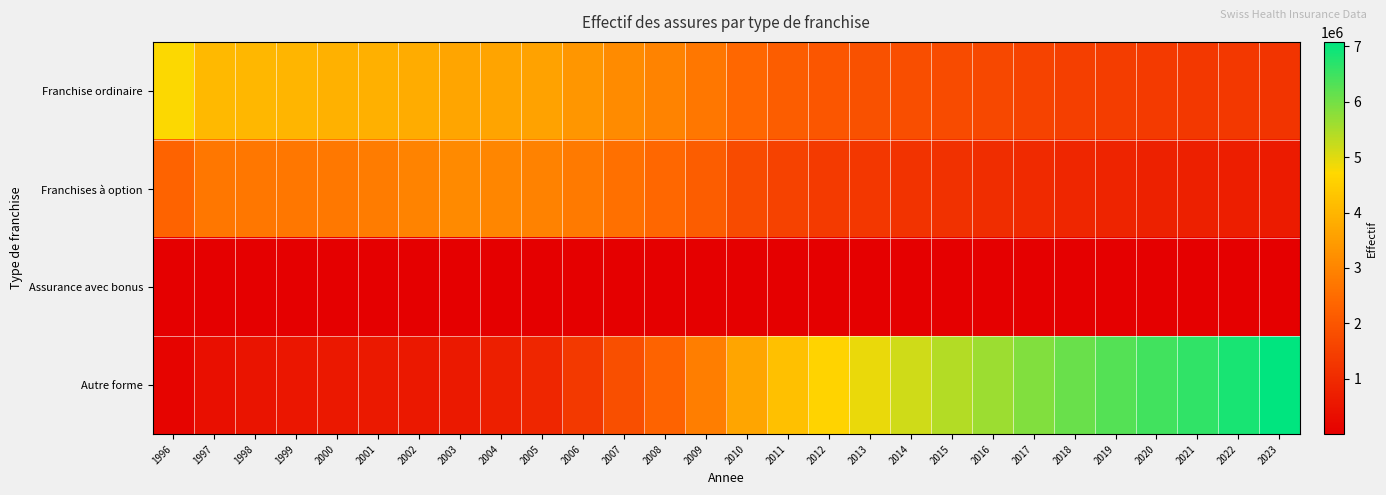

At how many categories does at least one series exceed 4170793?

14